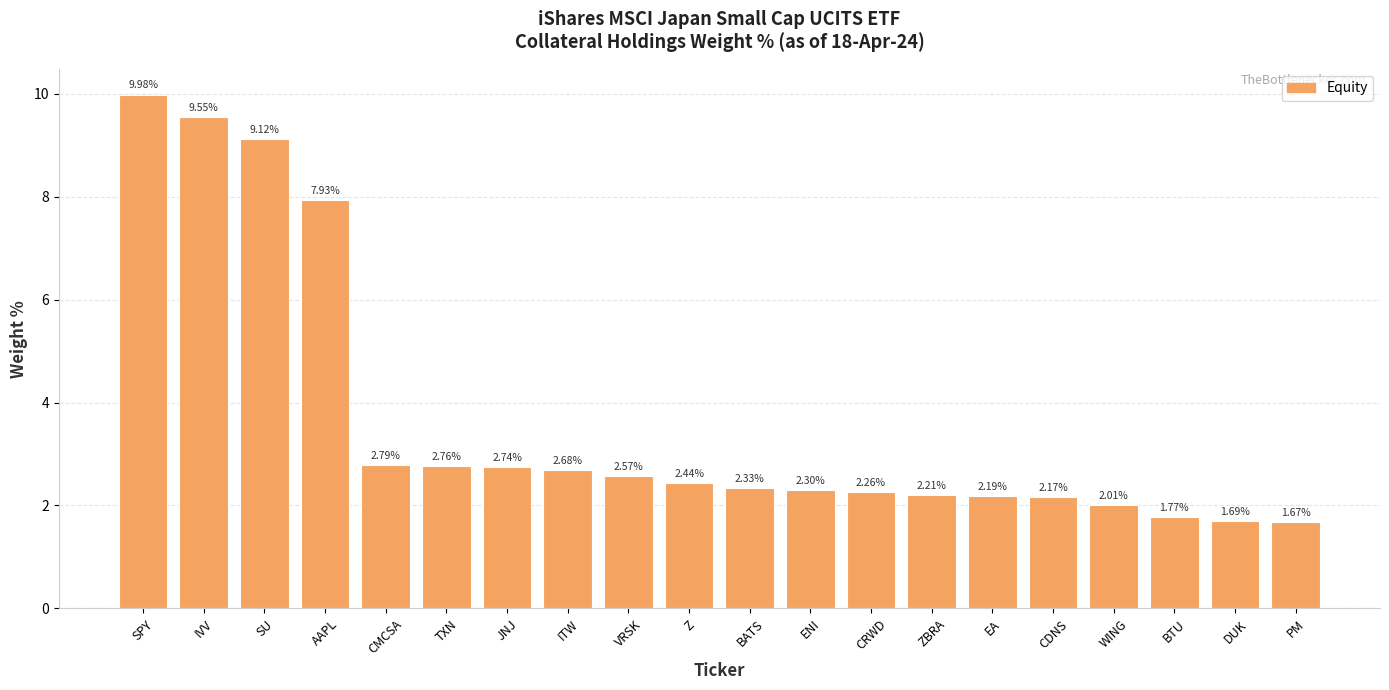

What is the change in value from CDNS to WING?

-0.2